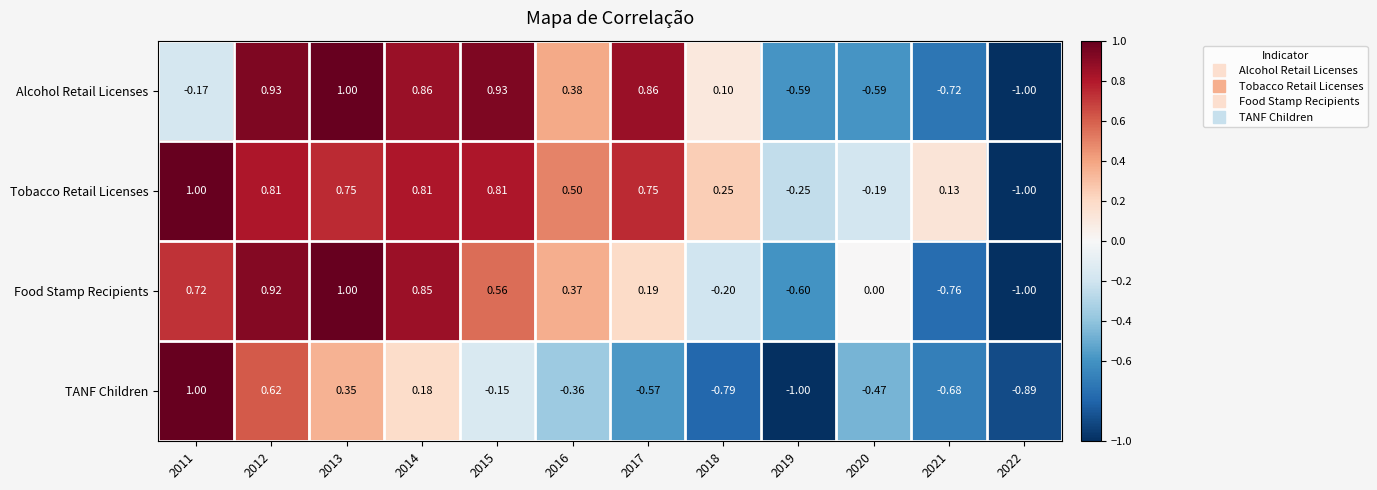

At 2016, list the series in order from smallest to largest.

TANF Children, Food Stamp Recipients, Alcohol Retail Licenses, Tobacco Retail Licenses